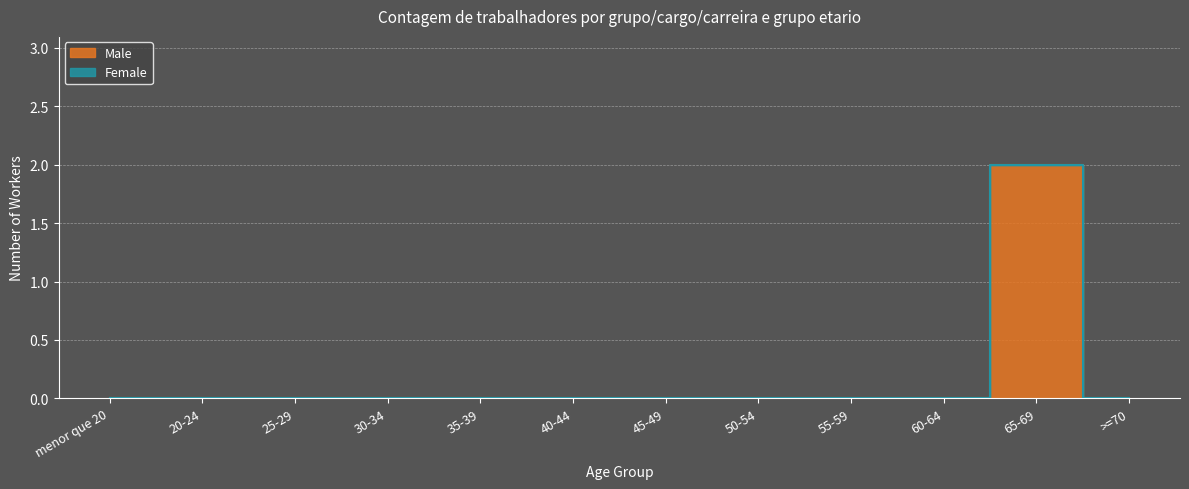

Which category has the lowest value across all series?

menor que 20